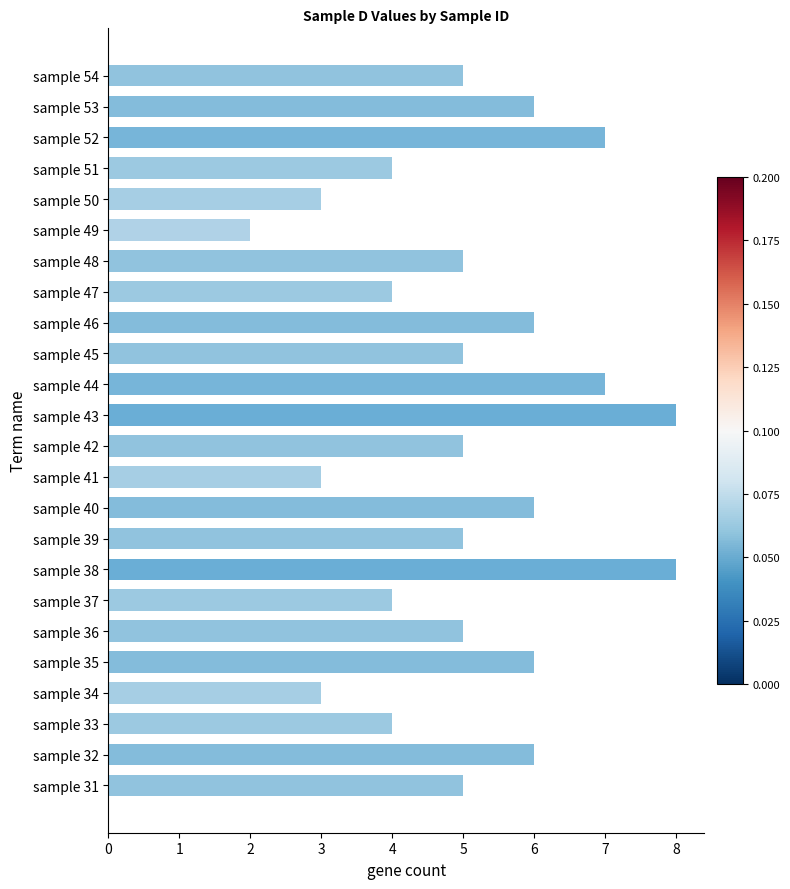

Which category has the lowest value across all series?

sample 49